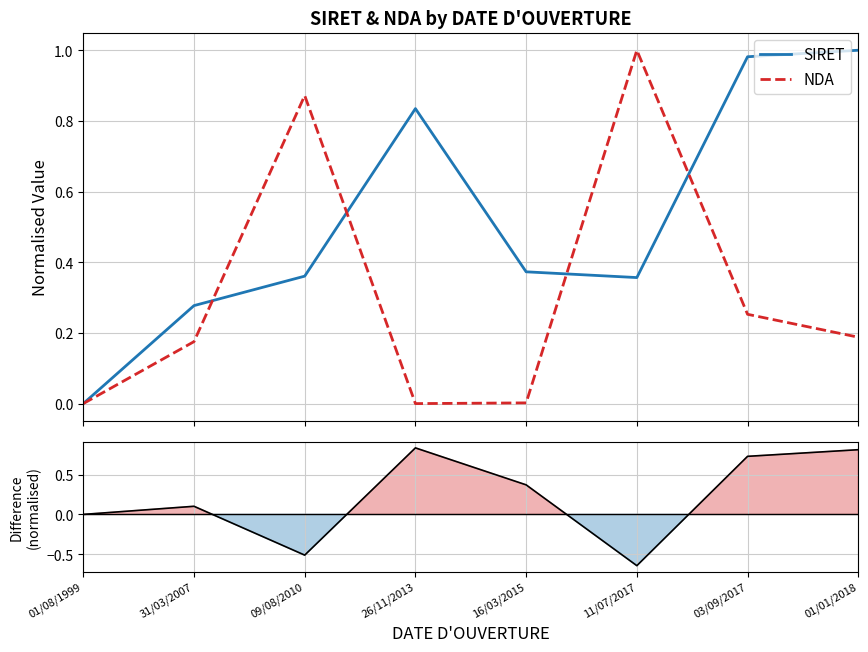

What is the difference between the highest and lowest values at 01/01/2018?

0.8